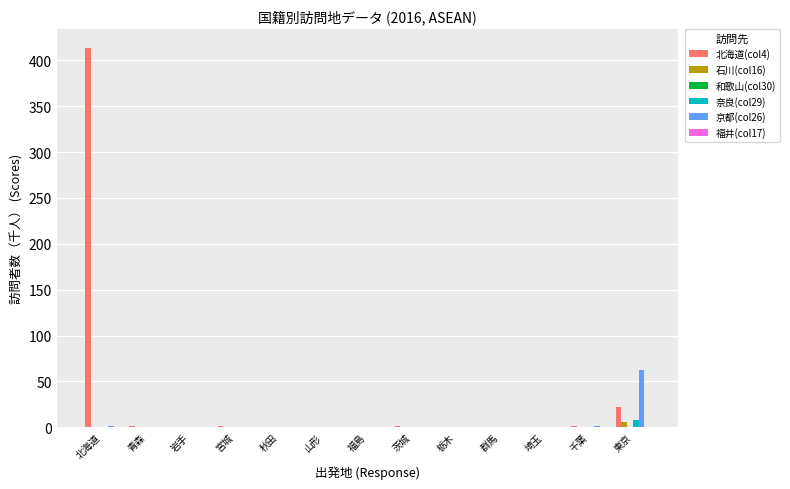

How many distinct data groups are displayed?

6